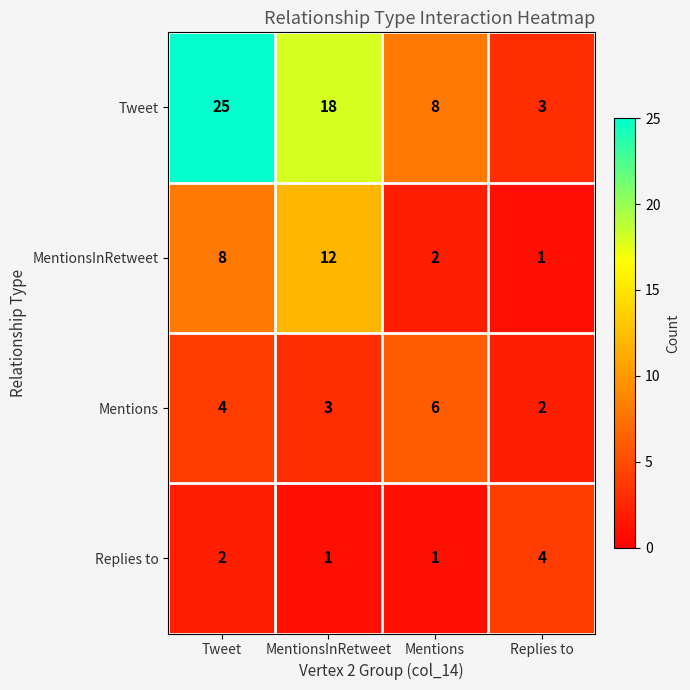

Which series has the largest total across all categories?

Tweet